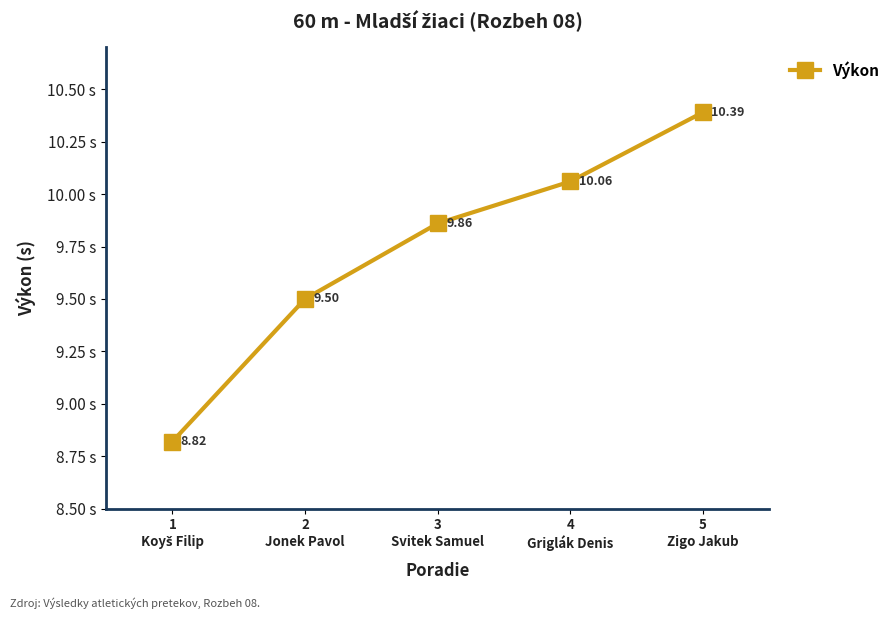

What is the average value?

9.7